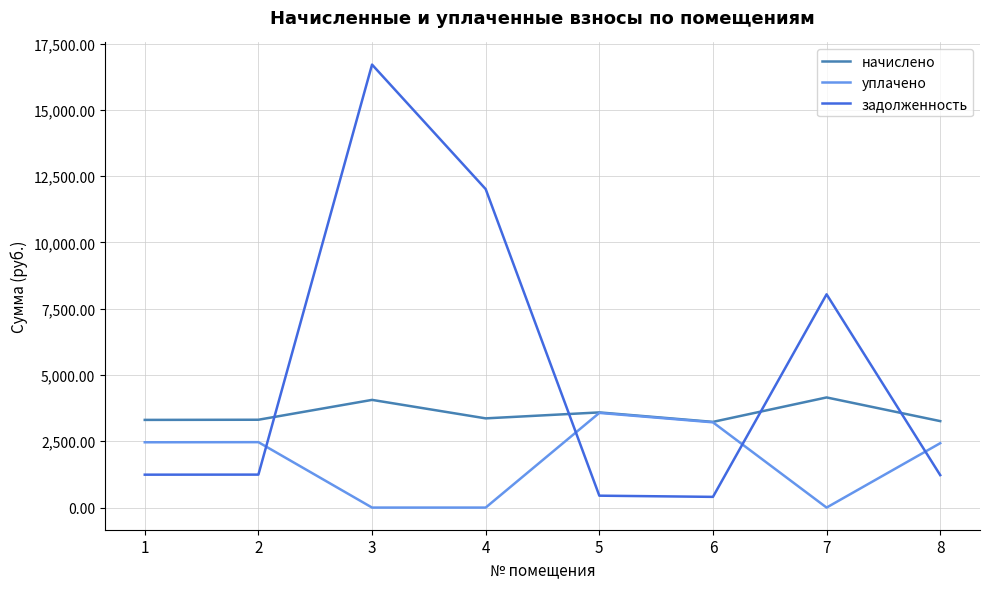

At which category does задолженность reach its first local peak?

3